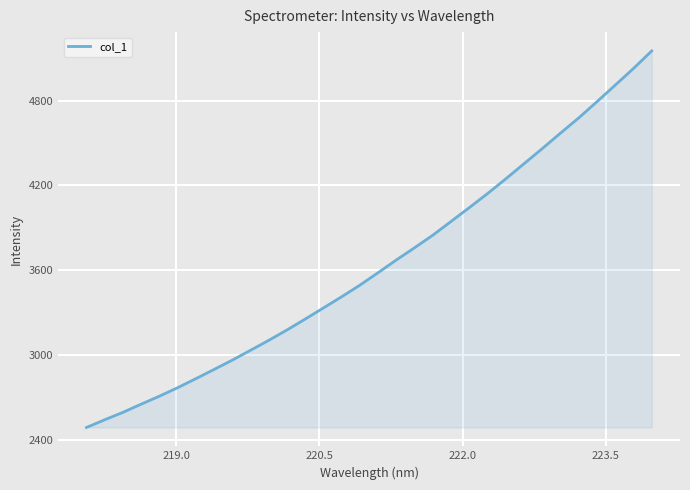

What is the difference between the maximum and minimum values?

2666.7